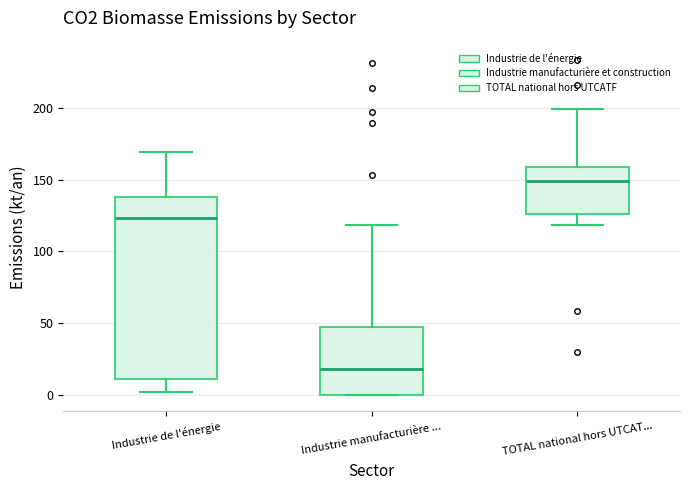

Reading left to right, read every box against the y-axis: the position of its median line, the range the box covers, and the ends of its whiskers. The values are not printed on the chart, so give them approximately, as read against the axis.

Industrie de l'énergie: median 125, box 10 to 140, whiskers 0 to 170
Industrie manufacturière ...: median 20, box 0 to 50, whiskers 0 to 120
TOTAL national hors UTCAT...: median 150, box 125 to 160, whiskers 120 to 200